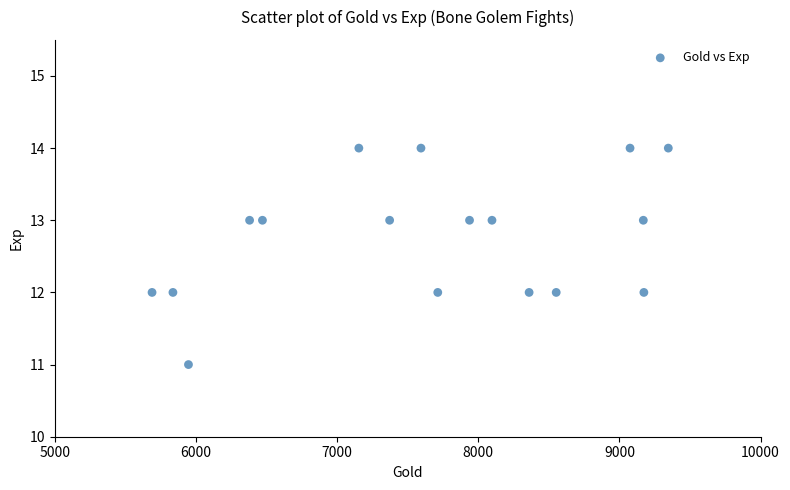

What is the range of Y values (max minus min)?

3